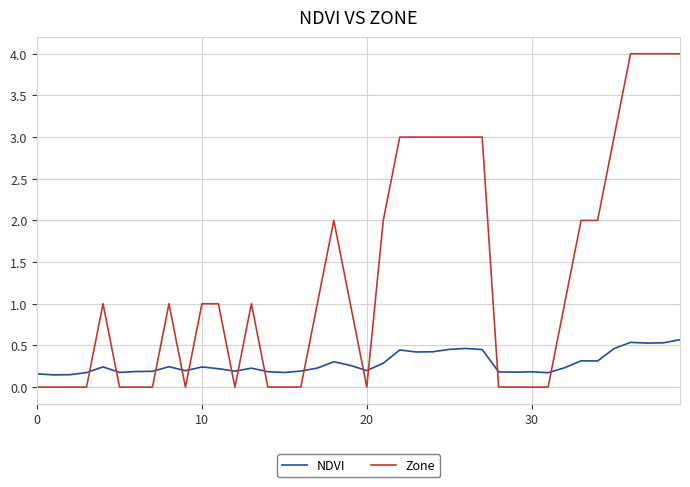

Which series has the largest range (max minus min)?

Zone